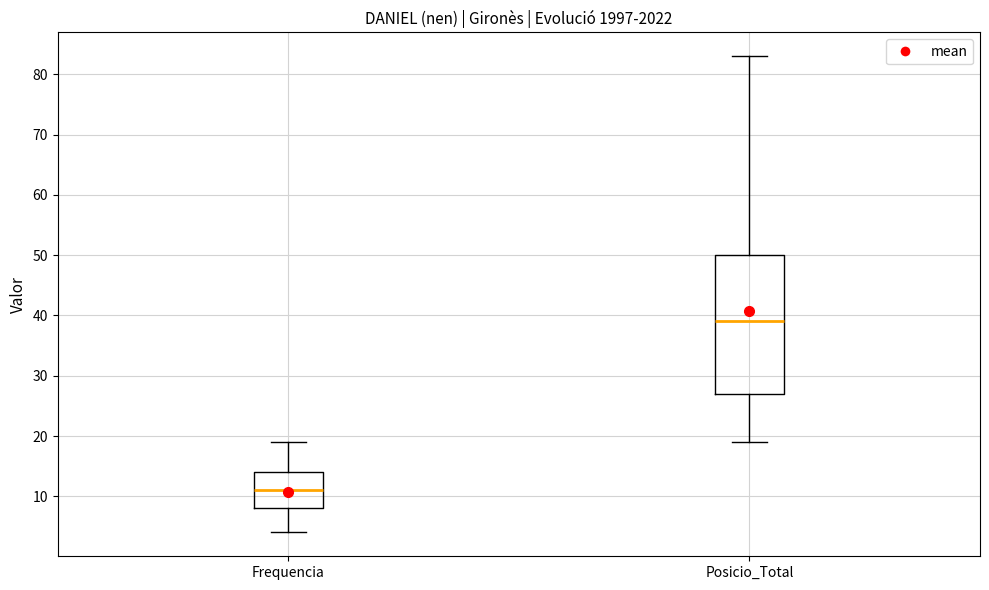

Reading left to right, transcribe this box plot: for each box, give where its median line is, the range the box spans, and where its two whiskers end, as read against the y-axis. The values are not printed on the chart, so give them approximately, as read against the axis.

Frequencia: median 11, box 8 to 14, whiskers 4 to 19
Posicio_Total: median 39, box 27 to 50, whiskers 19 to 83